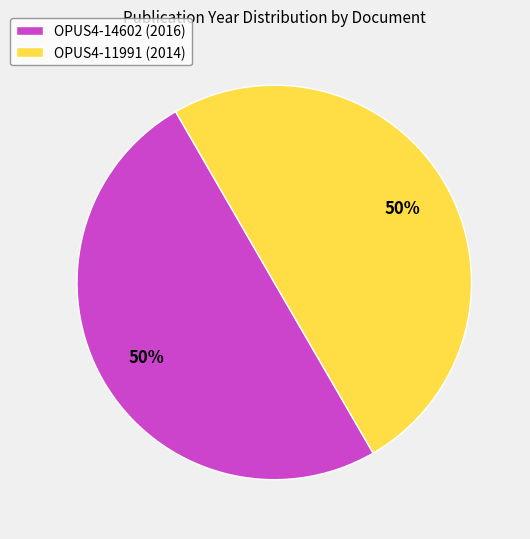

What percentage is the OPUS4-14602 (2016) slice, to the nearest percent?

50%